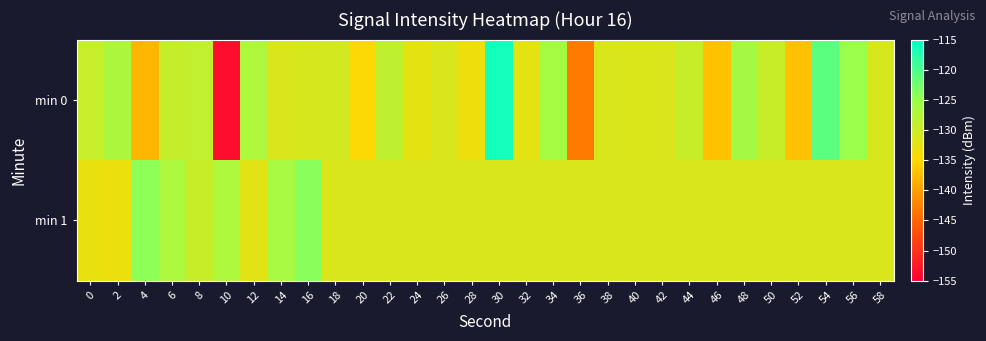

List the series in order of their overall mean, lowest first.

min 0, min 1